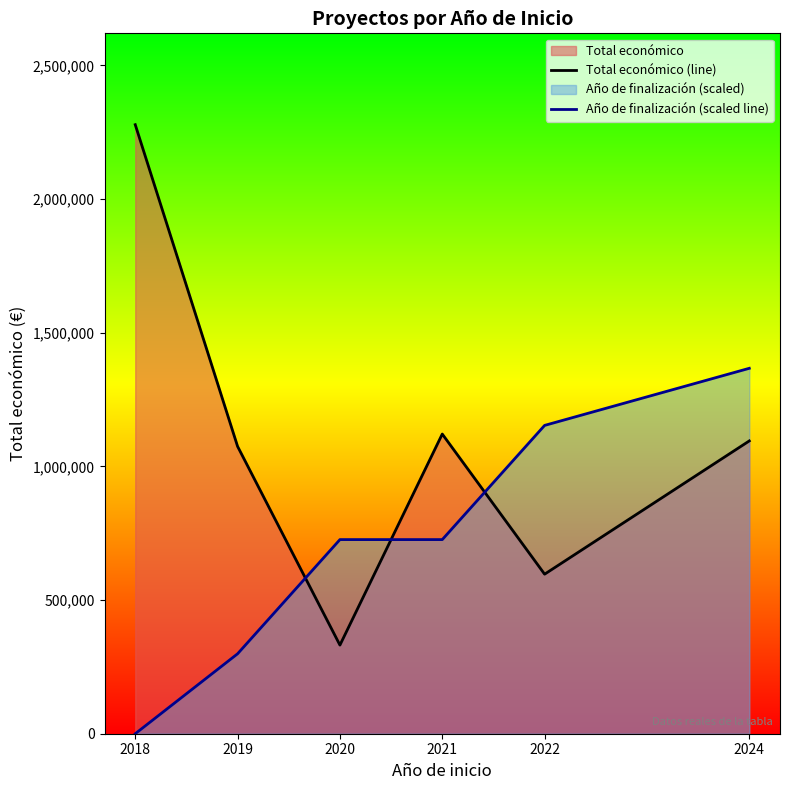

How many intersections are there between Año de finalización (scaled line) and Total económico (line)?

3